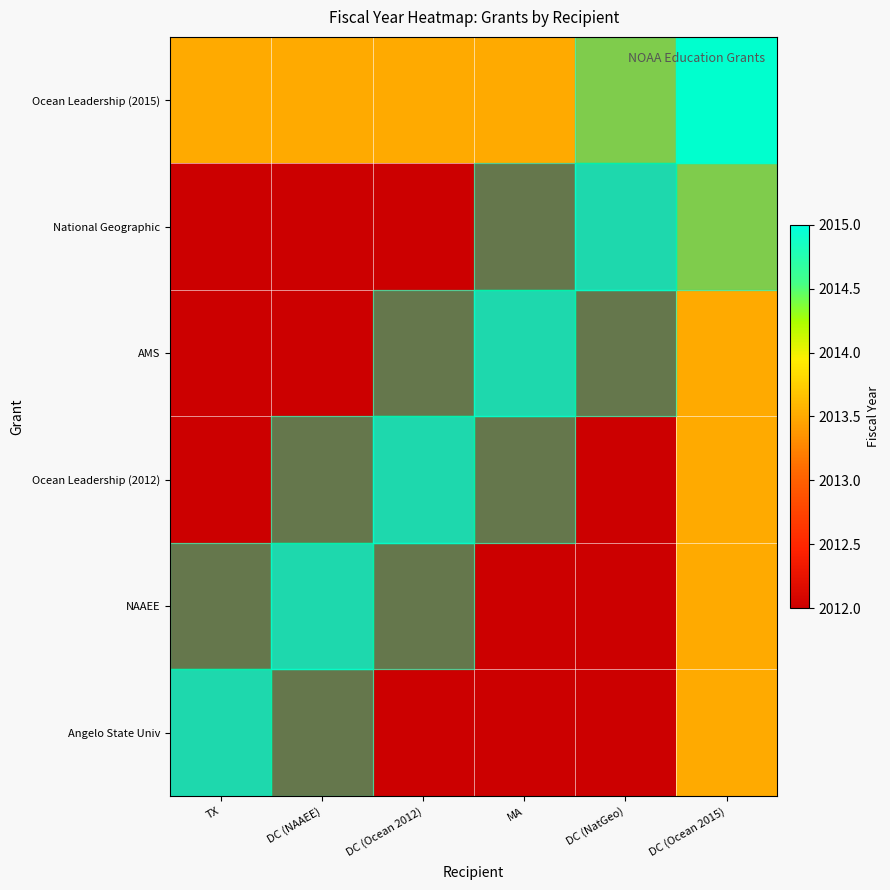

What is the difference between the highest and lowest values at DC (Ocean 2015)?

1.5